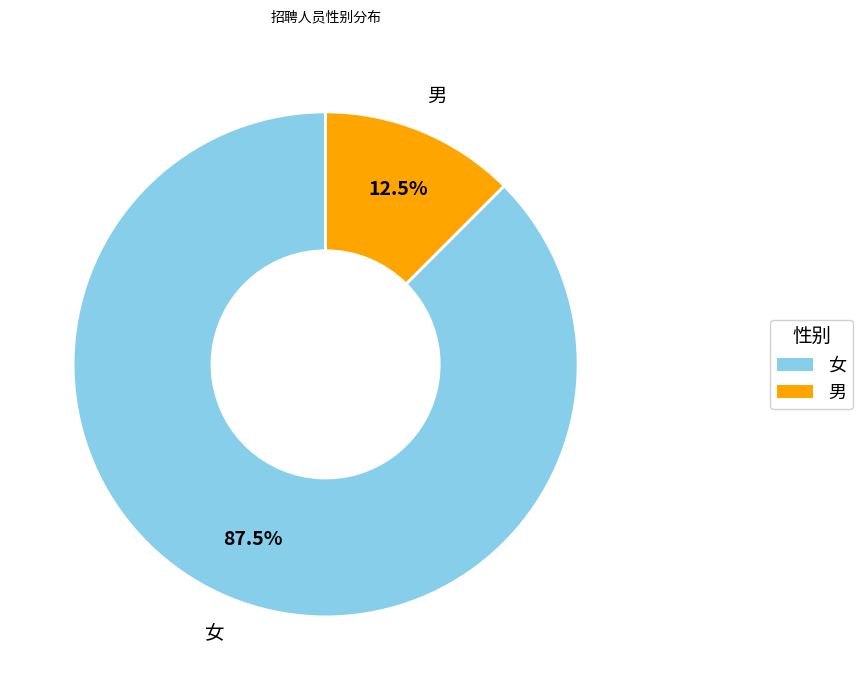

Combined, what portion of the pie is 男 and 女?

100.0%